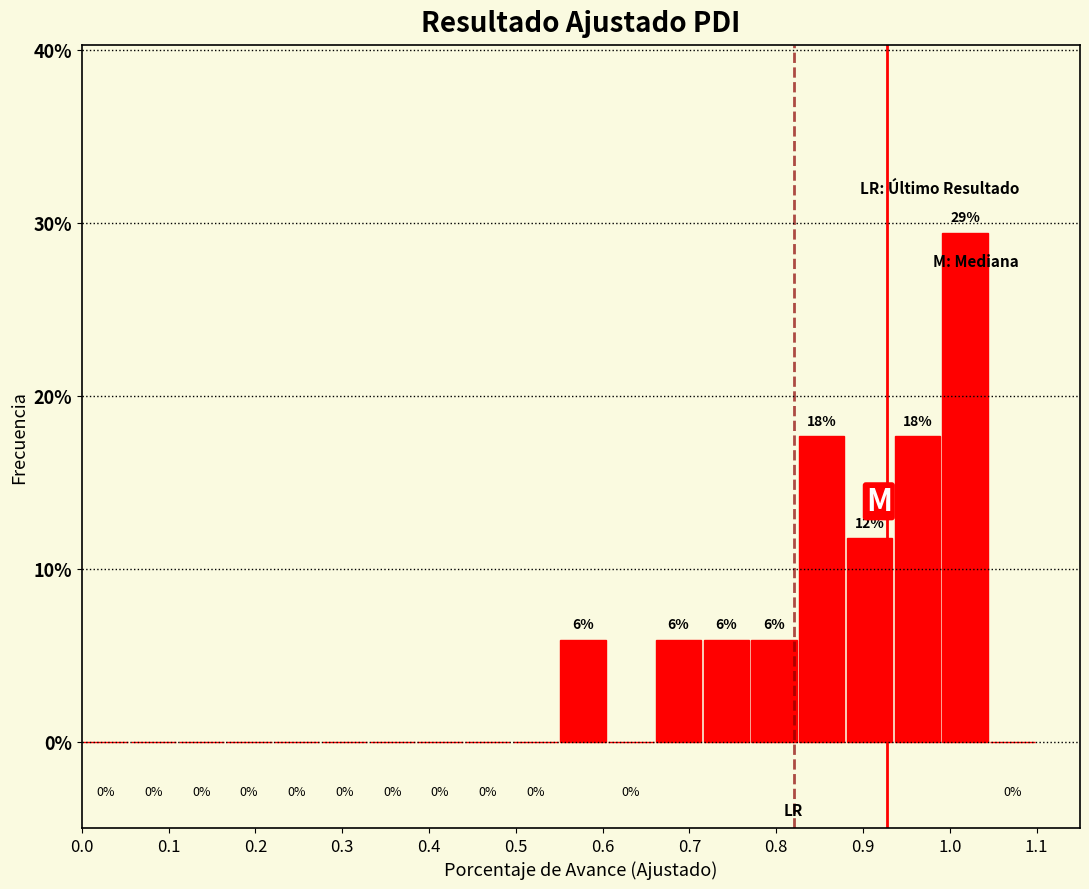

Over which range of the x-axis is the bar tallest?

0.990 to 1.045